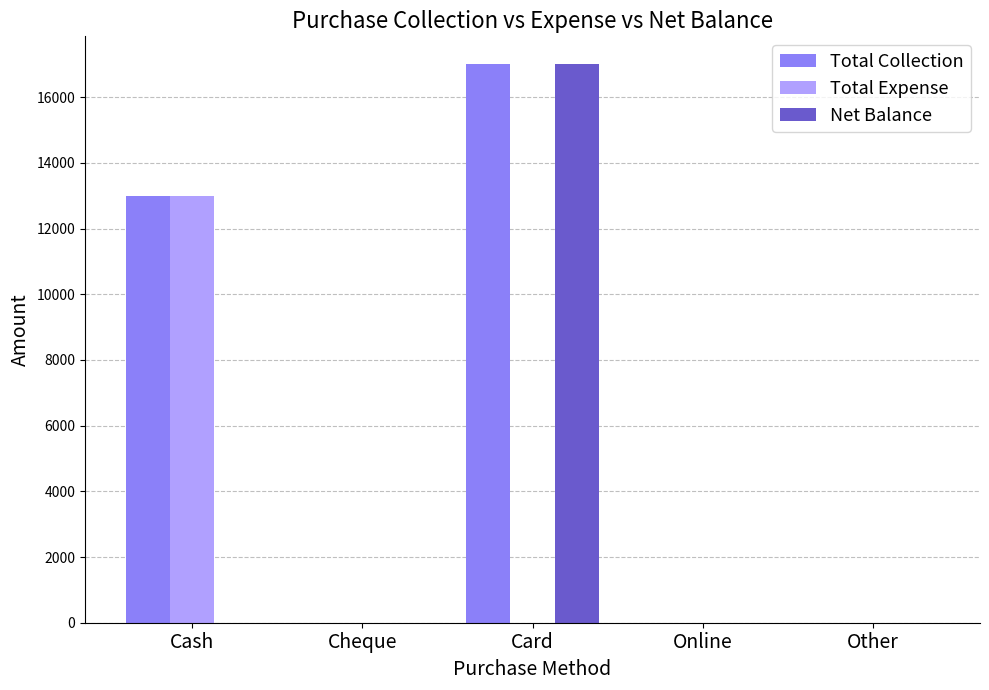

How many Total Collection values are between 0 and 13000?

4